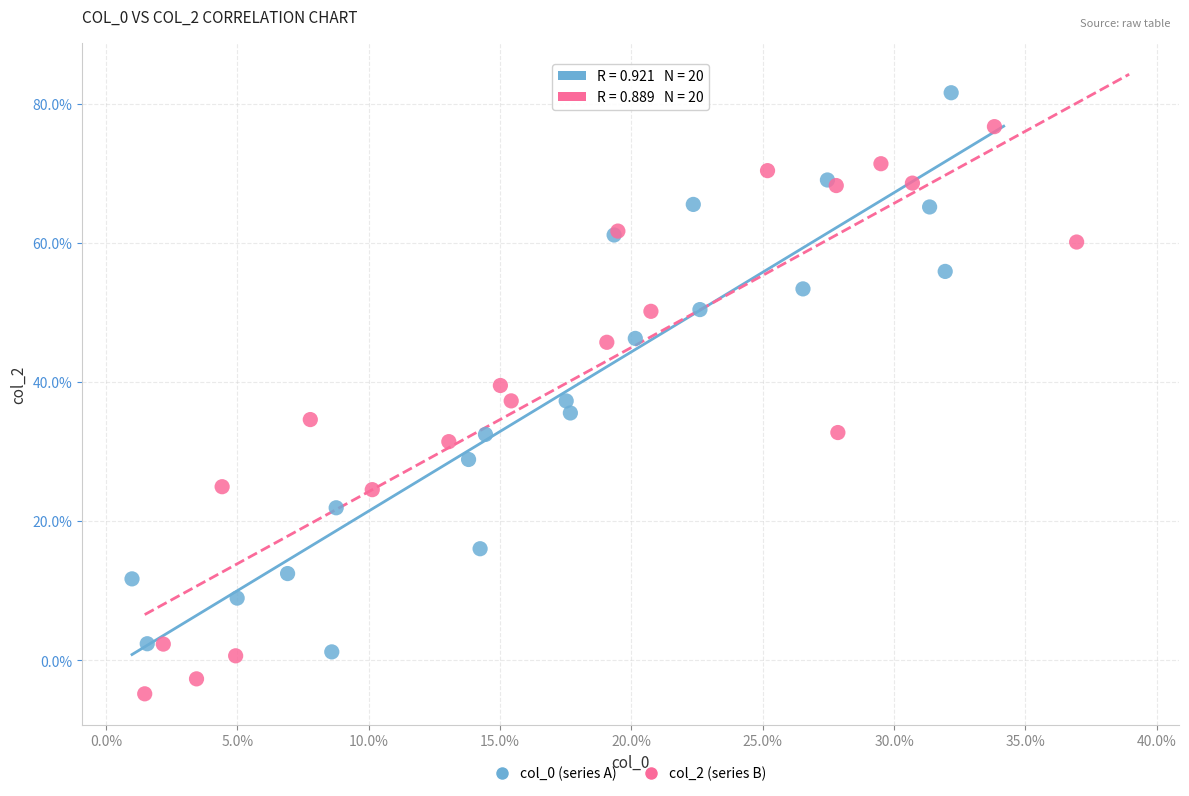

Which series reaches the minimum Y coordinate?

col_2 (series B)